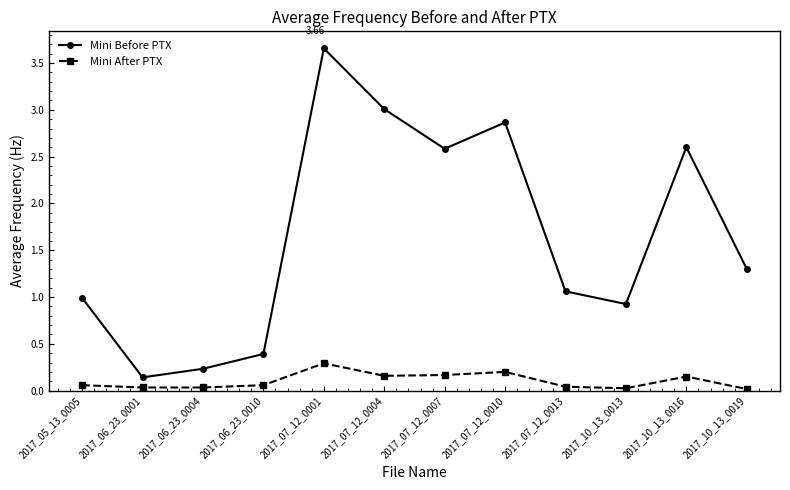

The value of Mini Before PTX at 2017_05_13_0005 is 1.5. True or false?

False